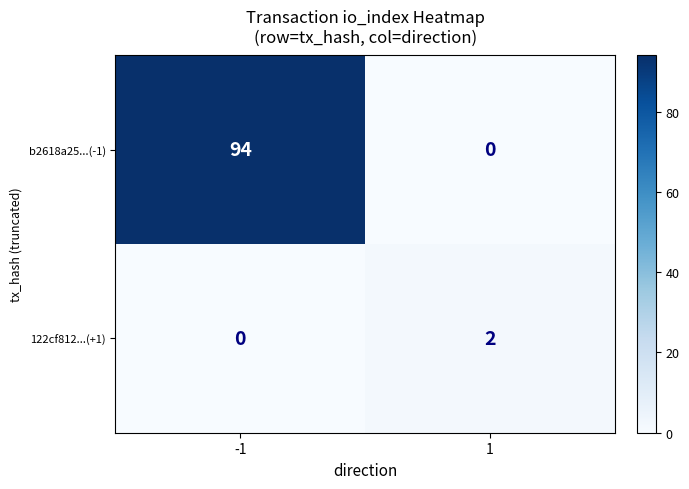

Rank the series at 1 from lowest to highest value.

b2618a25...(-1), 122cf812...(+1)